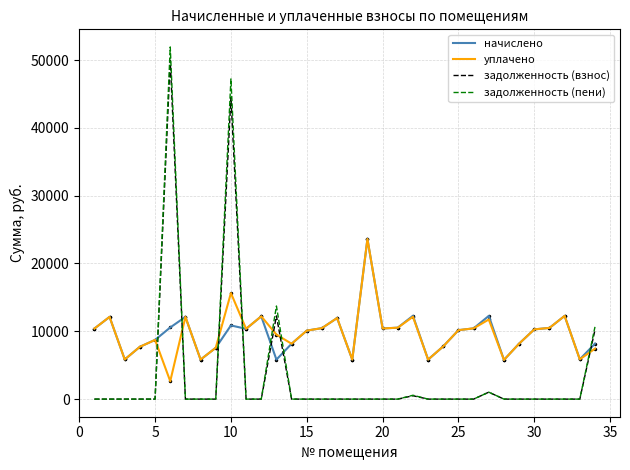

After their last crossing, which series has the higher values: задолженность (взнос) or начислено?

задолженность (взнос)